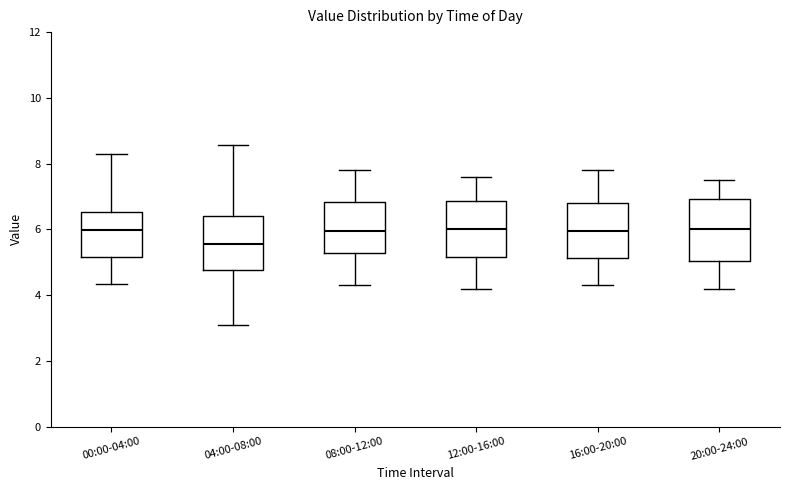

Where is the lower edge of the box for 16:00-20:00 on the y-axis? The values are not printed on the chart, so give them approximately, as read against the axis.

5.2